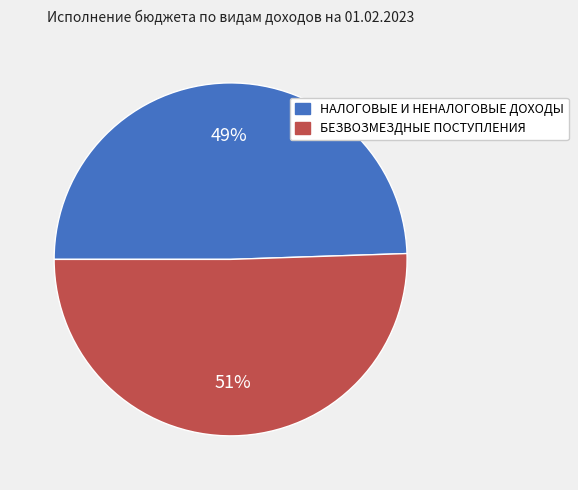

To the nearest percent, what percentage of the pie is НАЛОГОВЫЕ И НЕНАЛОГОВЫЕ ДОХОДЫ?

49%